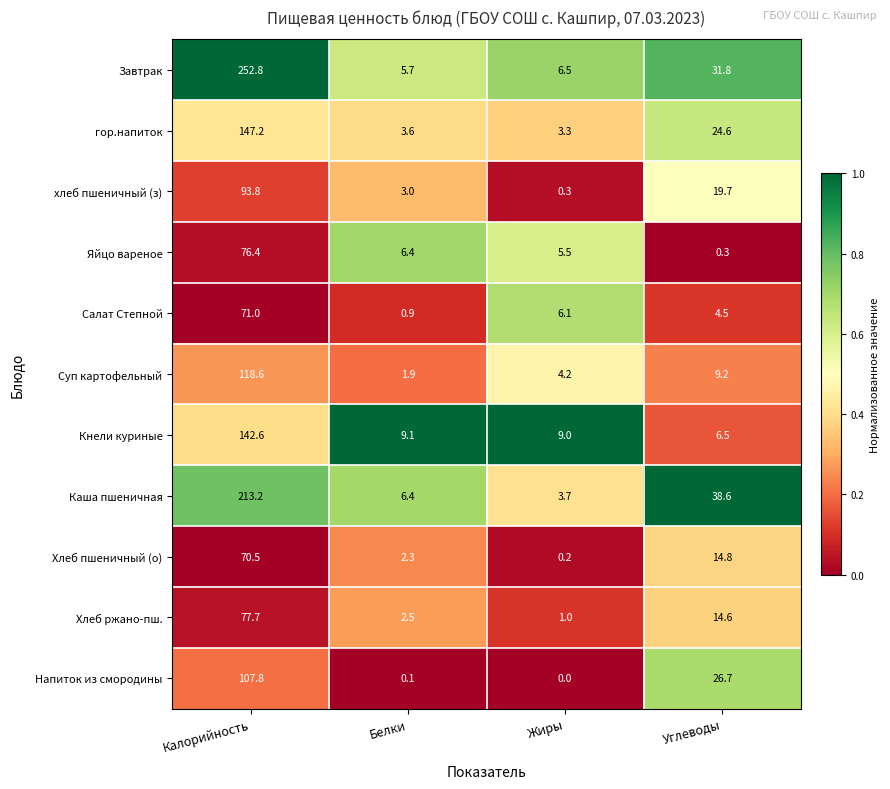

What is the difference between the second highest and second lowest values in the Каша пшеничная series?

32.2